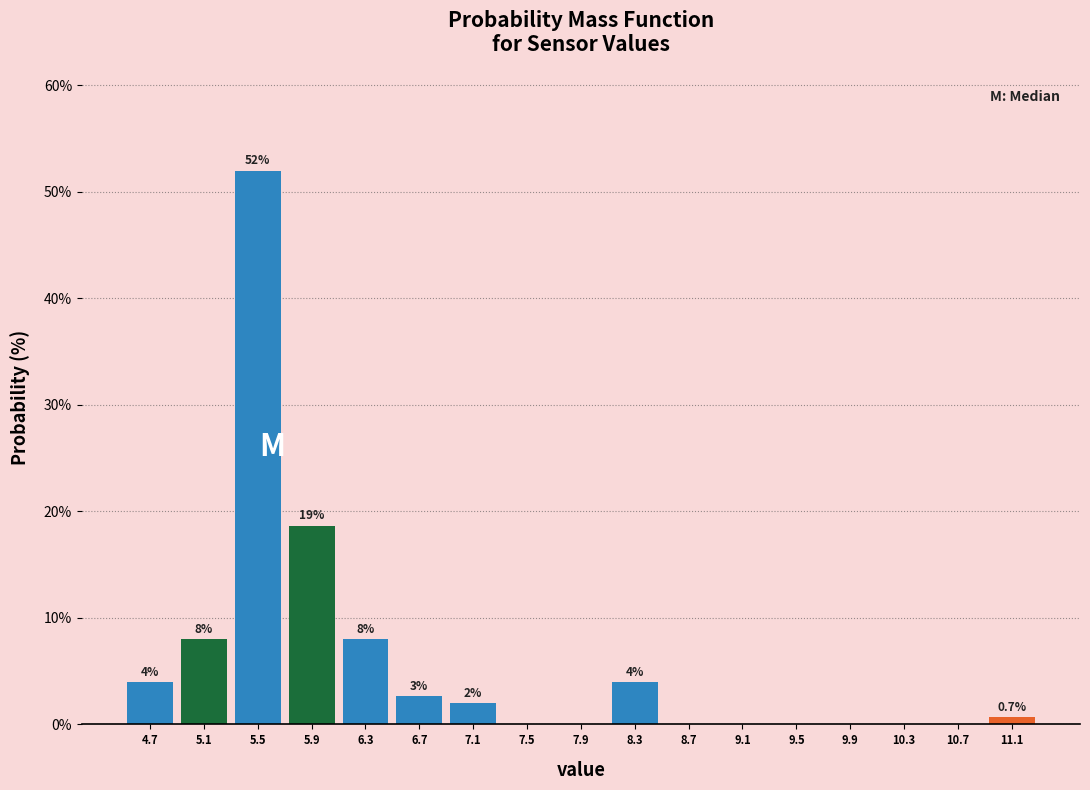

Which range on the x-axis has the tallest bar?

5.35 to 5.70